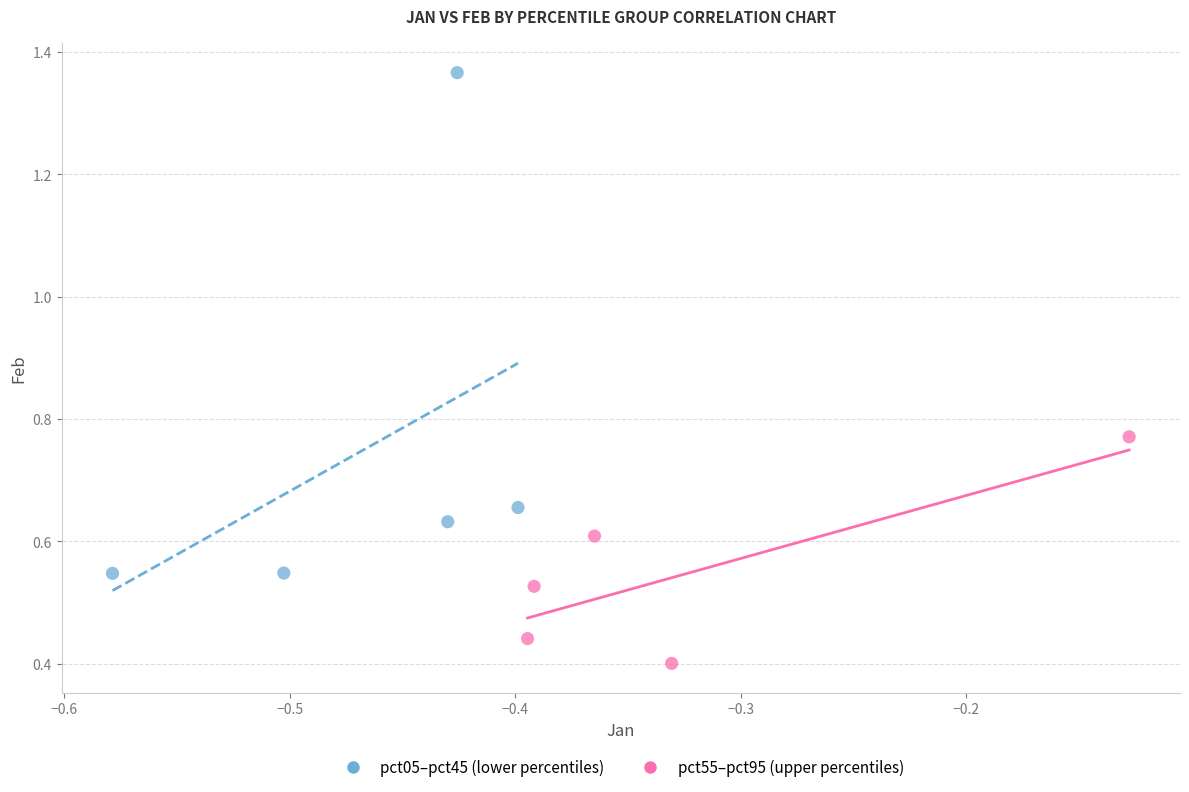

Which series has the widest spread of Y values?

pct05–pct45 (lower percentiles)